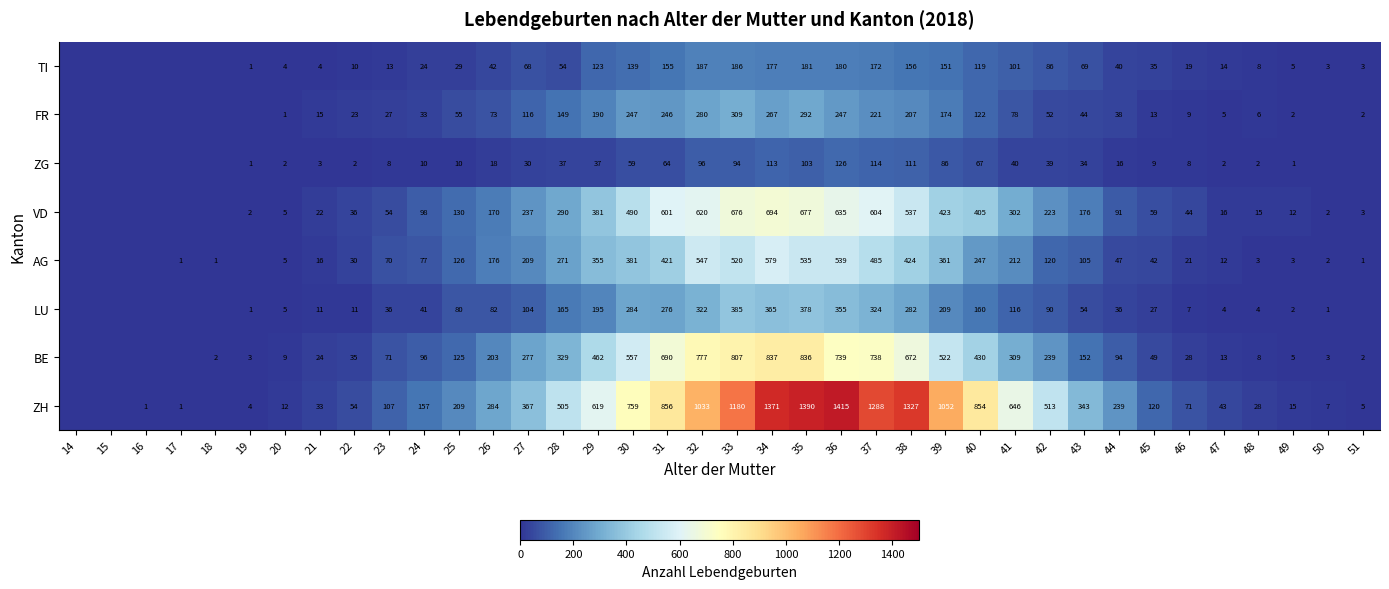

Rank the series at 41 from lowest to highest value.

ZG, FR, TI, LU, AG, VD, BE, ZH